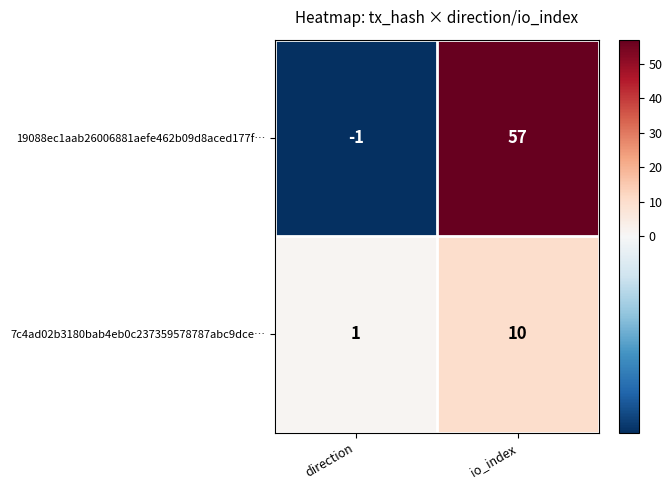

Which category has the highest value across all series?

io_index